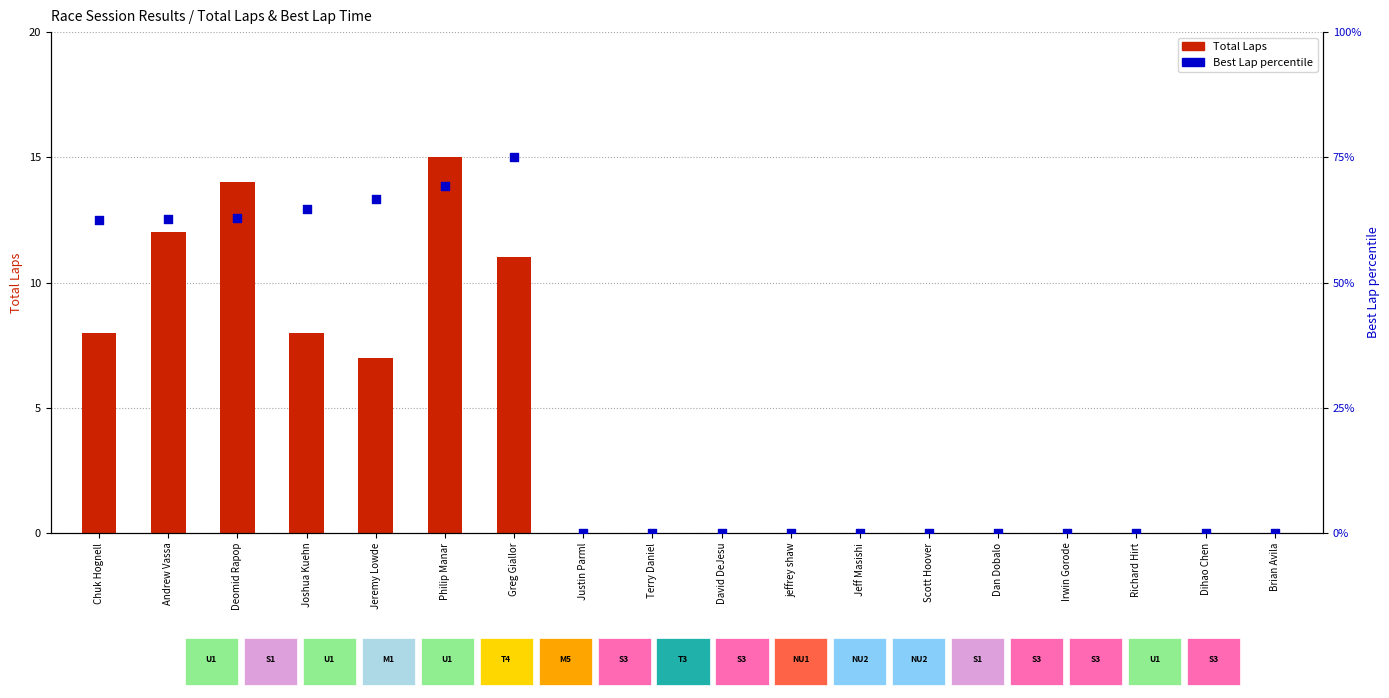

At which category is the sum across all series the highest?

Greg Giallor